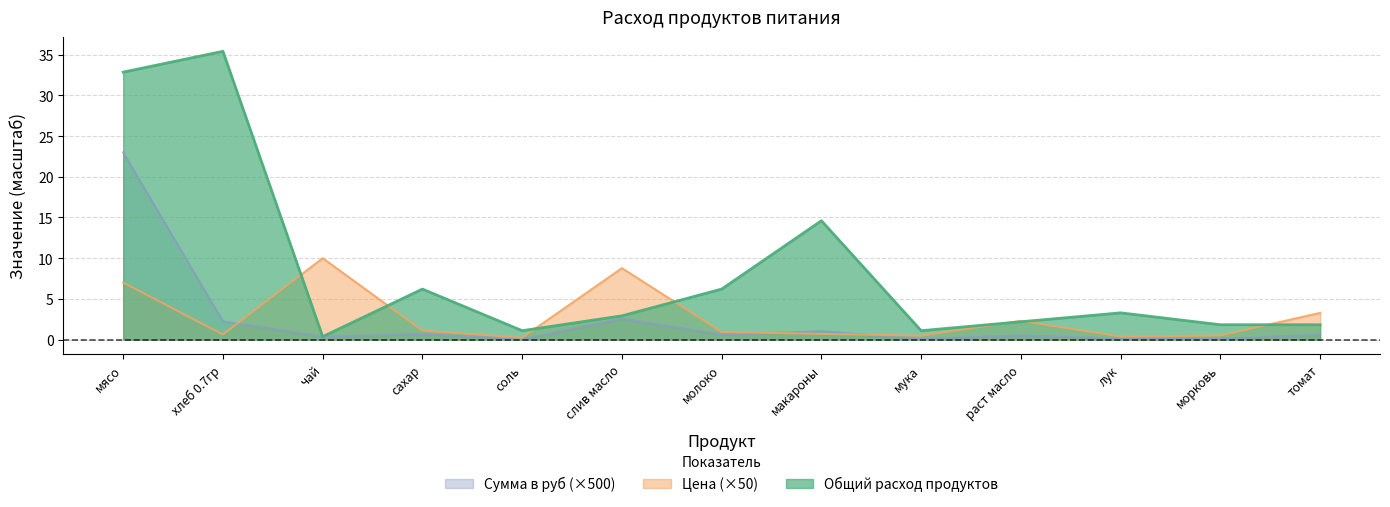

How many interior local valleys does the Сумма в руб series have?

5